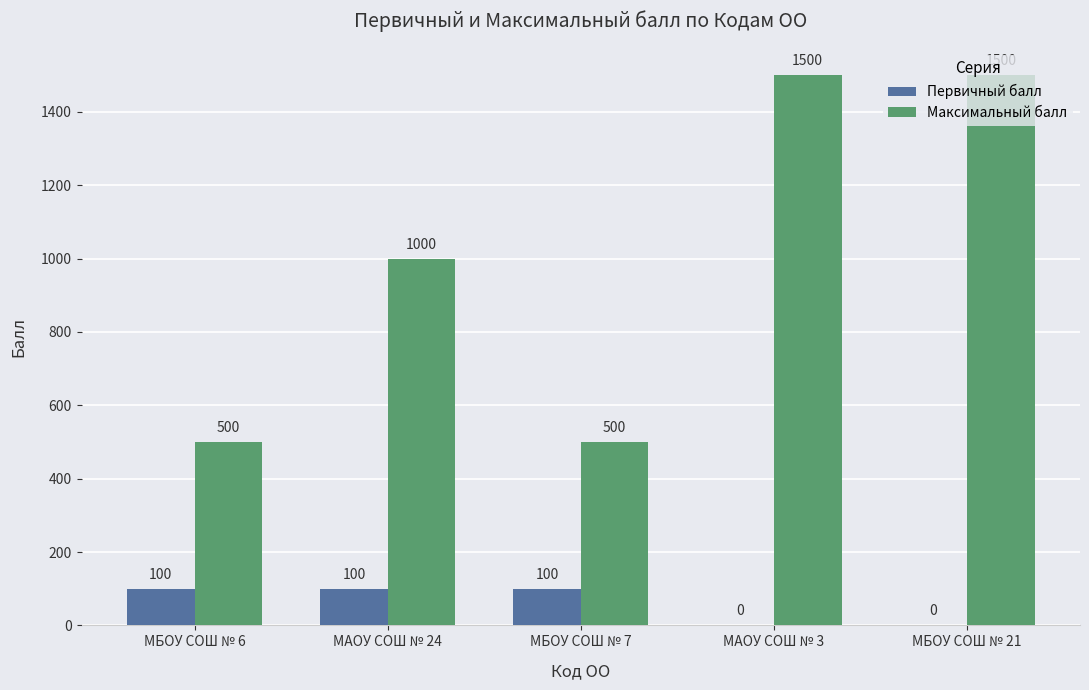

Between МБОУ СОШ № 6 and МАОУ СОШ № 3, which series saw the biggest shift?

Максимальный балл